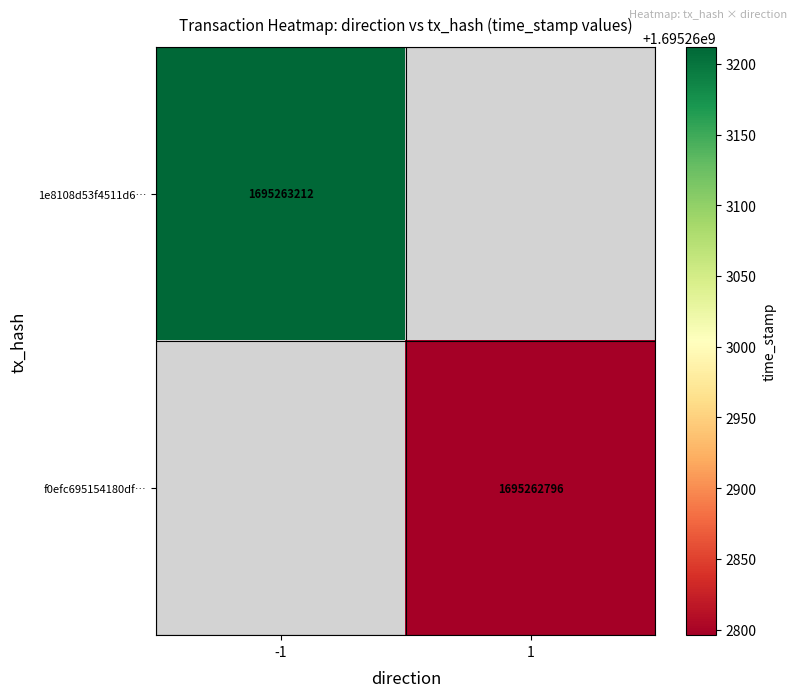

Reading left to right, transcribe all the data shown in this chart.

1e8108d53f4511d696d9bec05bd156b271b975d: -1	1695263212
f0efc695154180df5d9828ac8b58458609619a7: 1	1695262796